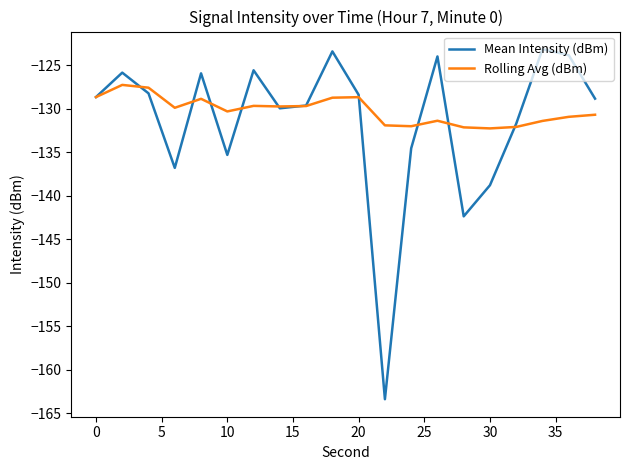

What is the lowest value of the Rolling Avg (dBm) series?

-132.3